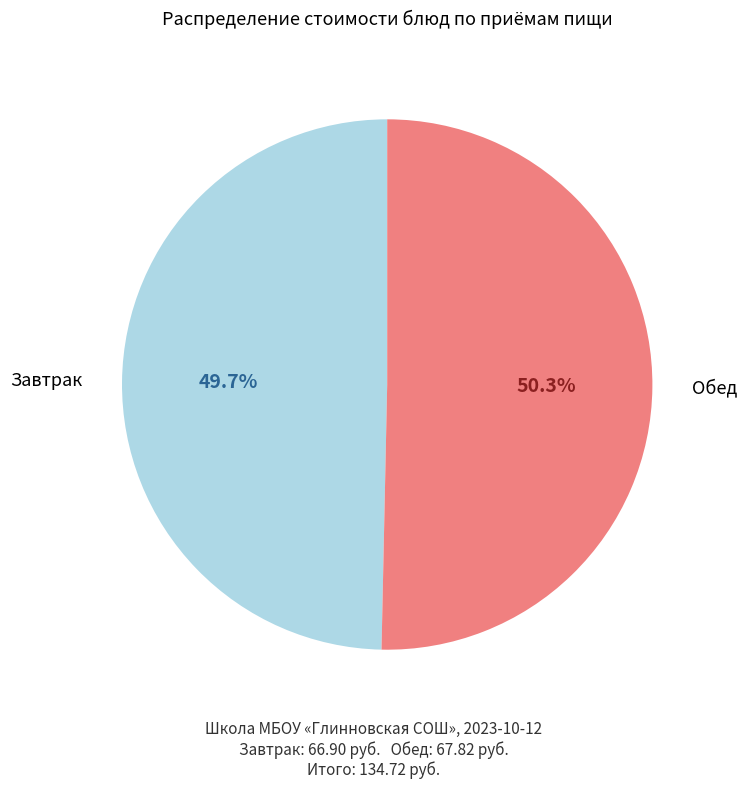

To the nearest percent, what is the average slice percentage?

50%